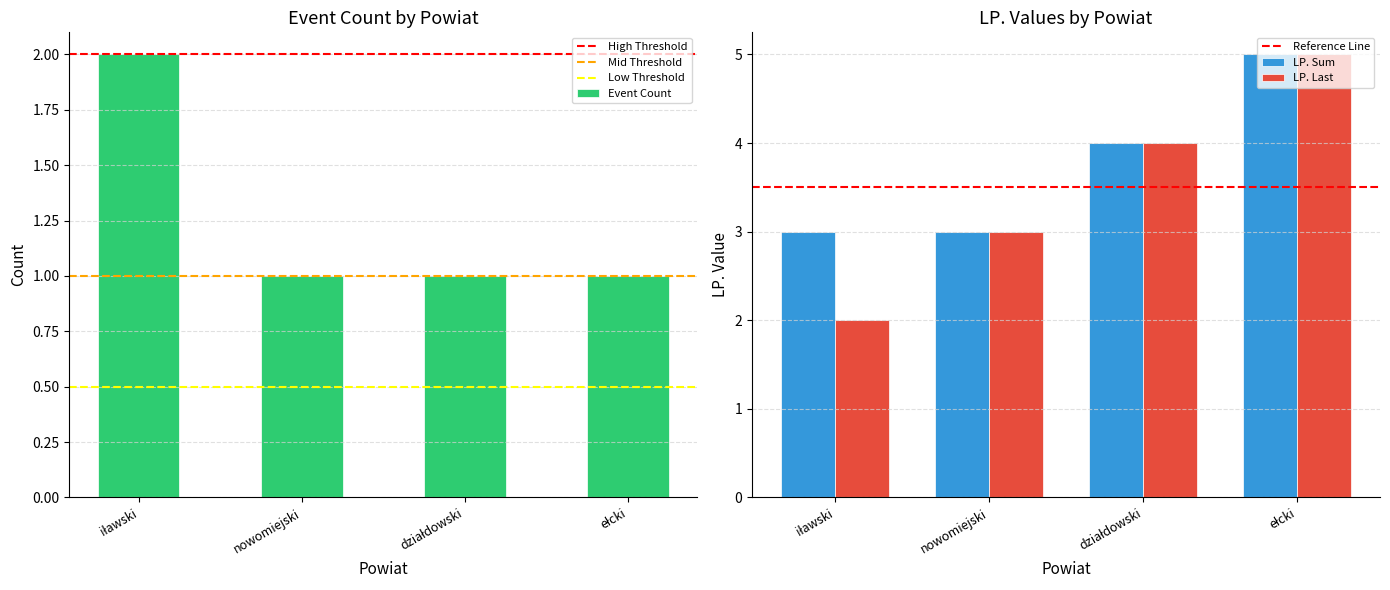

Is it true that Event Count equals 0 at nowomiejski?

False